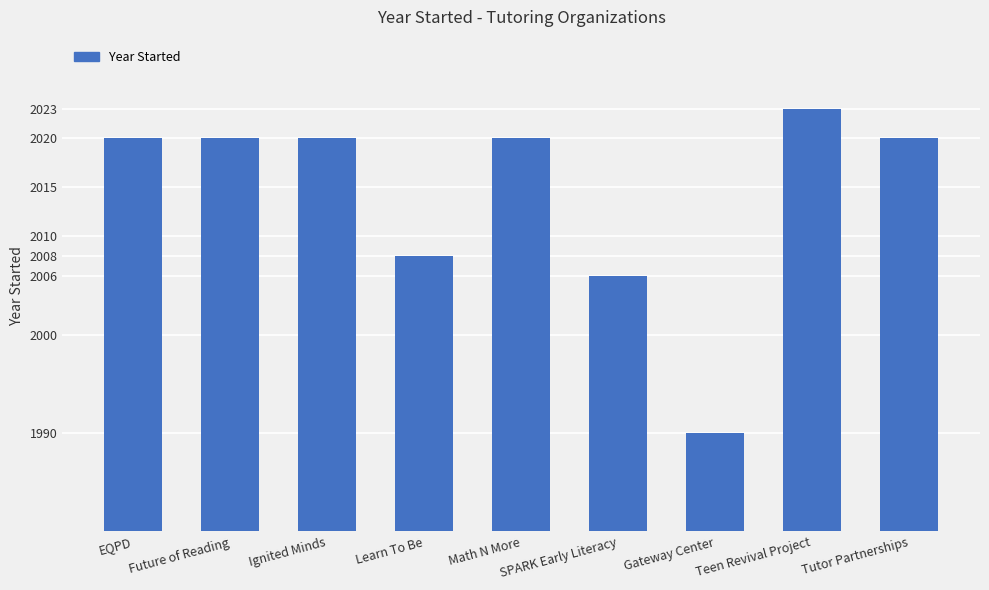

What is the greatest value displayed?

2023